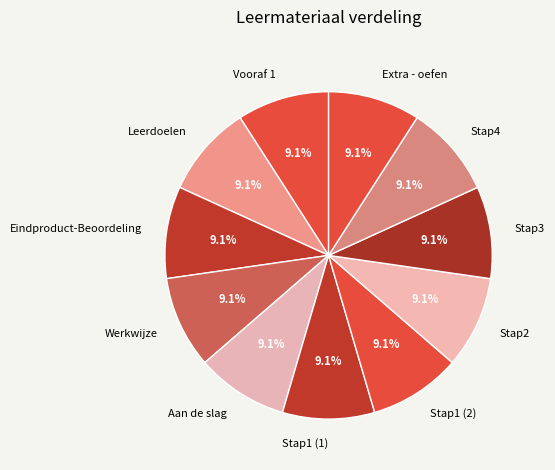

To the nearest percent, what is the combined percentage of Extra - oefen and Stap4?

18%